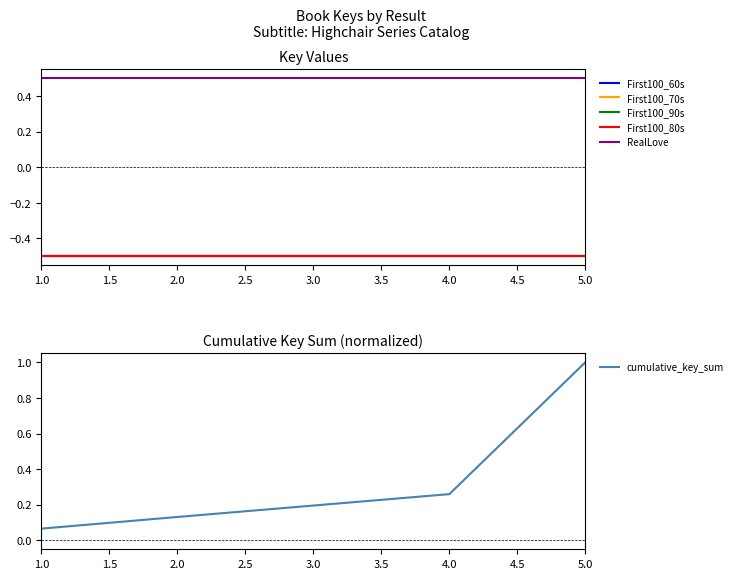

True or false: First100_60s and First100_80s cross at least once.

False